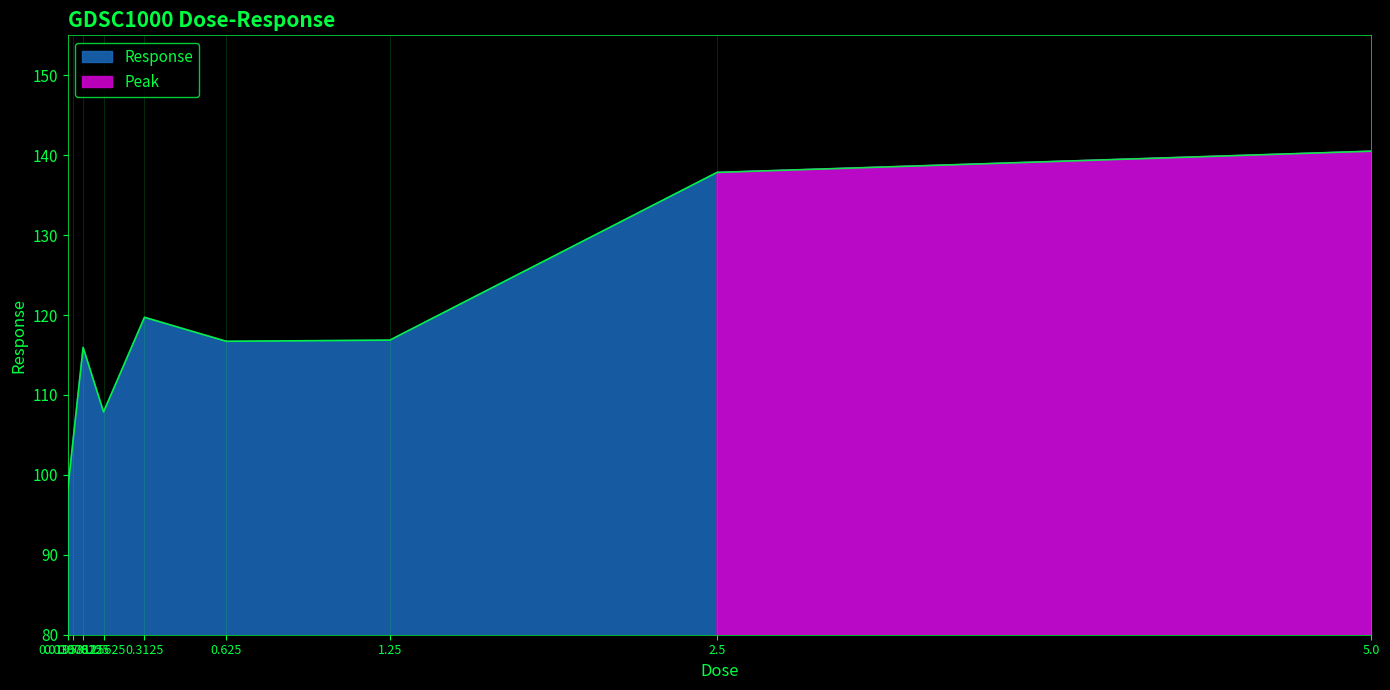

What is the minimum value for Response?

98.1